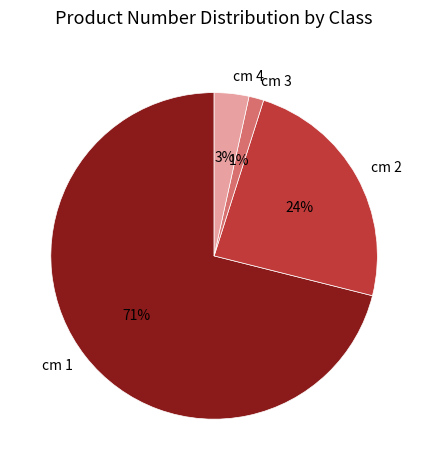

What percentage is the cm 2 slice, to the nearest percent?

24%